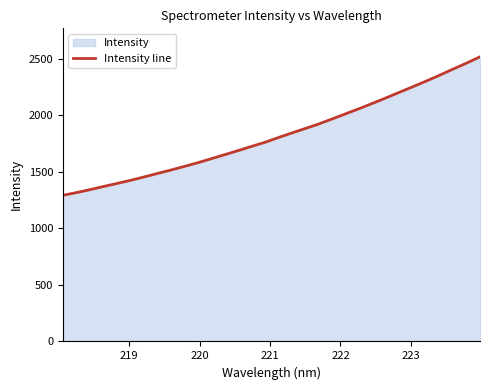

What is the maximum value shown in the chart?

2518.0